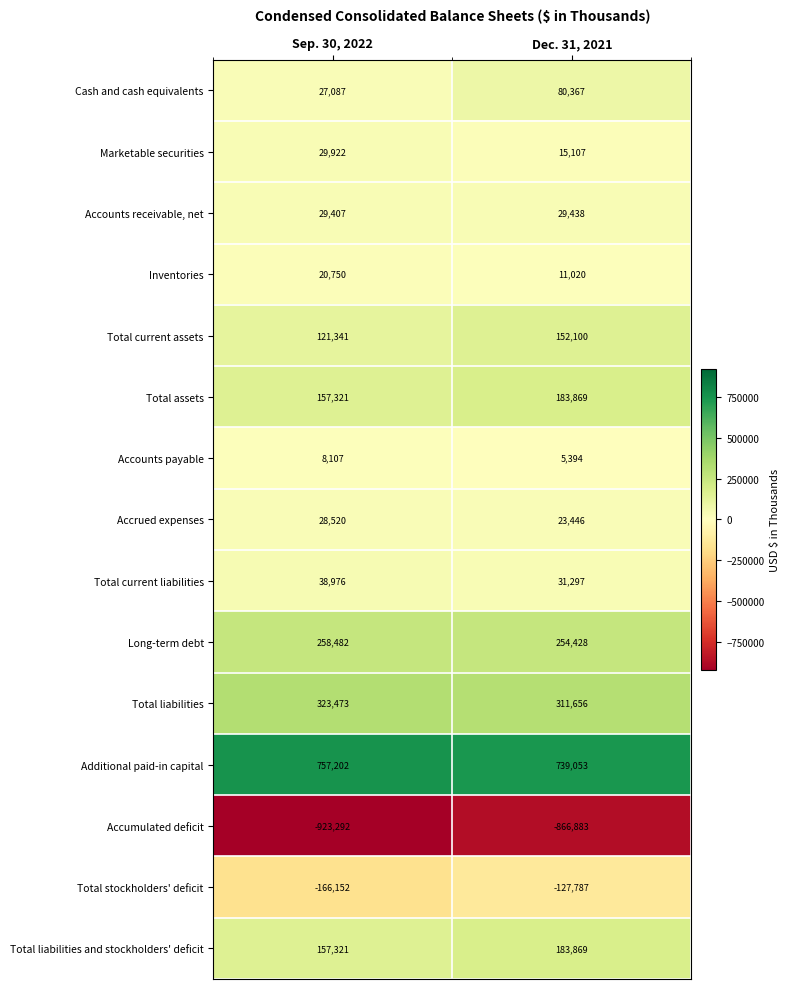

At which category does the chart reach its peak across all series?

Sep. 30, 2022